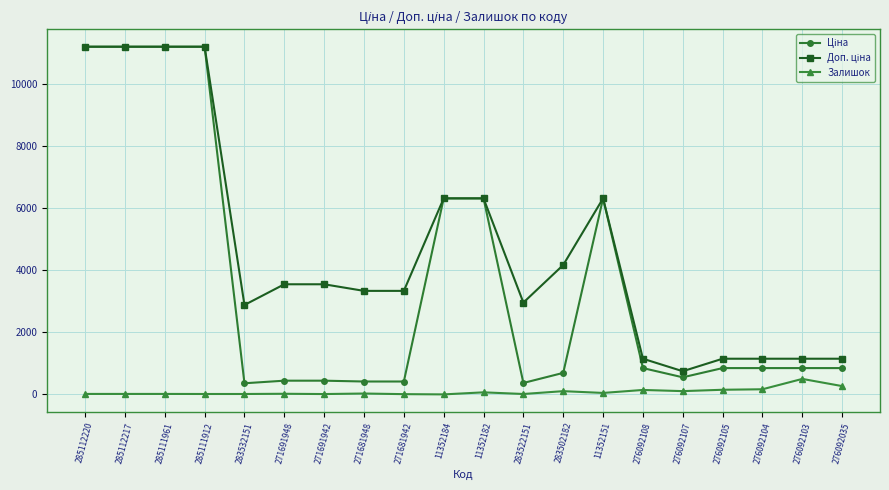

True or false: Залишок has more than 0 interior local peaks.

True